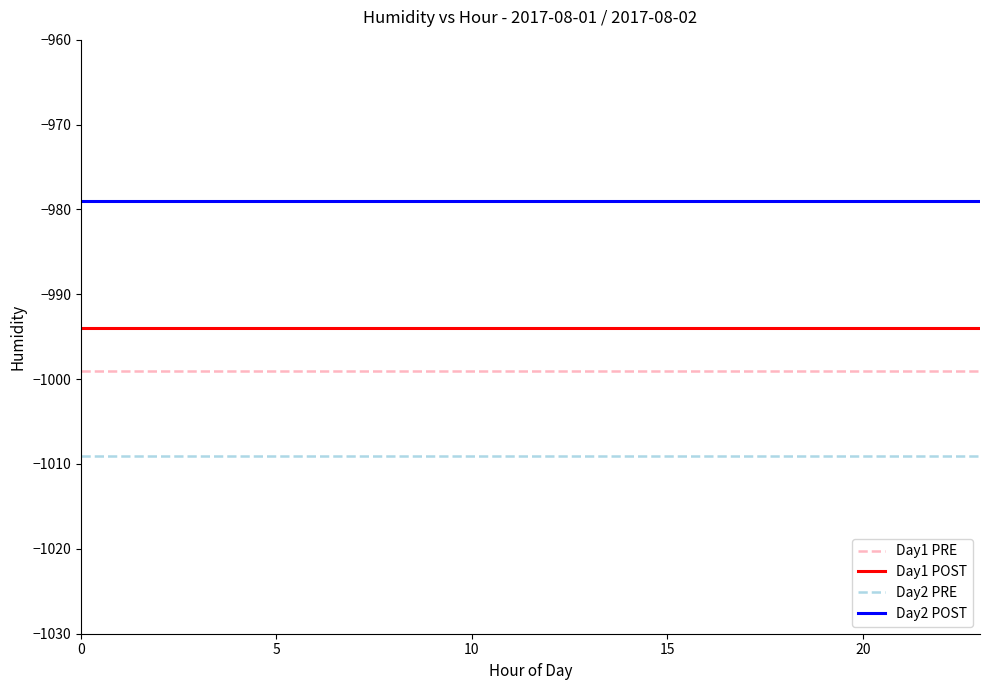

True or false: Day1 PRE and Day2 POST intersect in this chart.

False